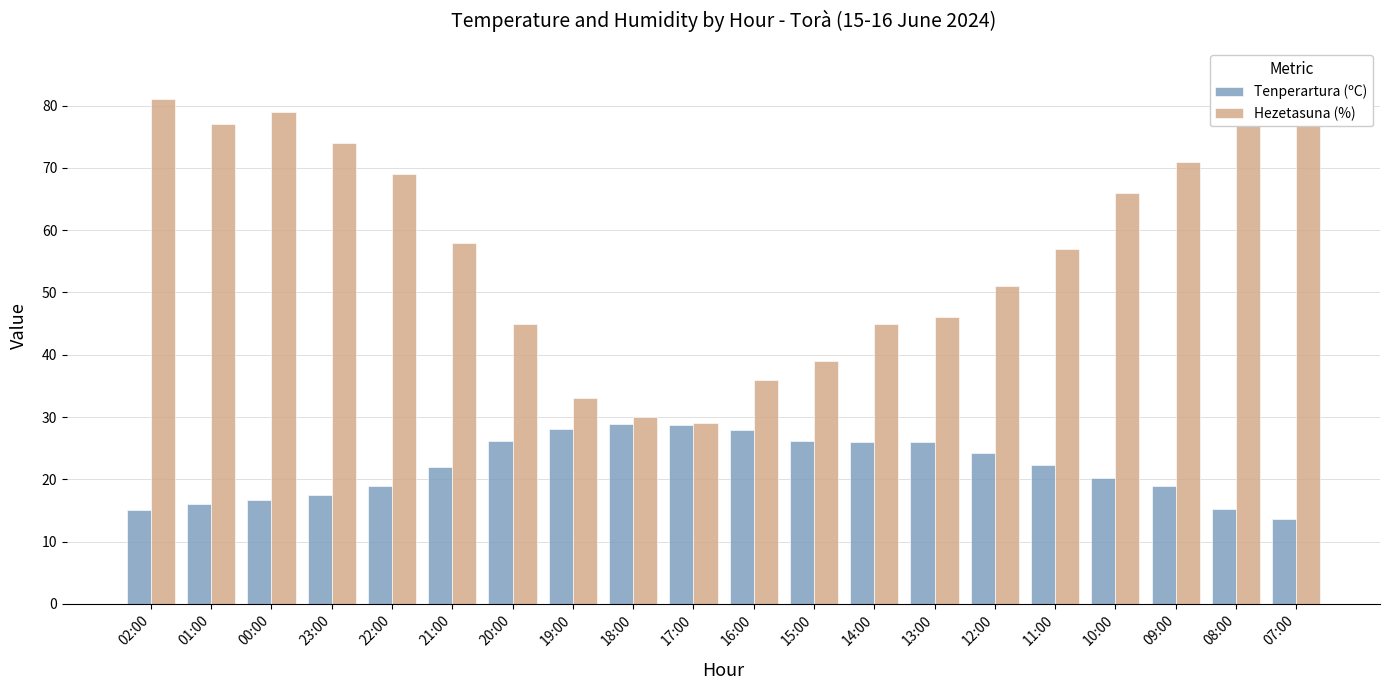

Reading right to left, list all the values displayed in this chart.

Tenperartura (ºC): 13.7	15.2	18.9	20.2	22.3	24.3	26.0	26.0	26.2	27.9	28.7	28.8	28.0	26.1	21.9	18.9	17.4	16.6	16.1	15.1
Hezetasuna (%): 85.0	81.0	71.0	66.0	57.0	51.0	46.0	45.0	39.0	36.0	29.0	30.0	33.0	45.0	58.0	69.0	74.0	79.0	77.0	81.0